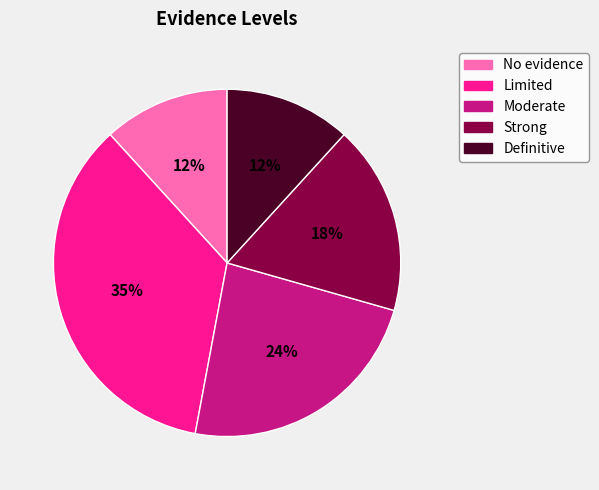

To the nearest percent, what percentage of the pie is Limited?

35%